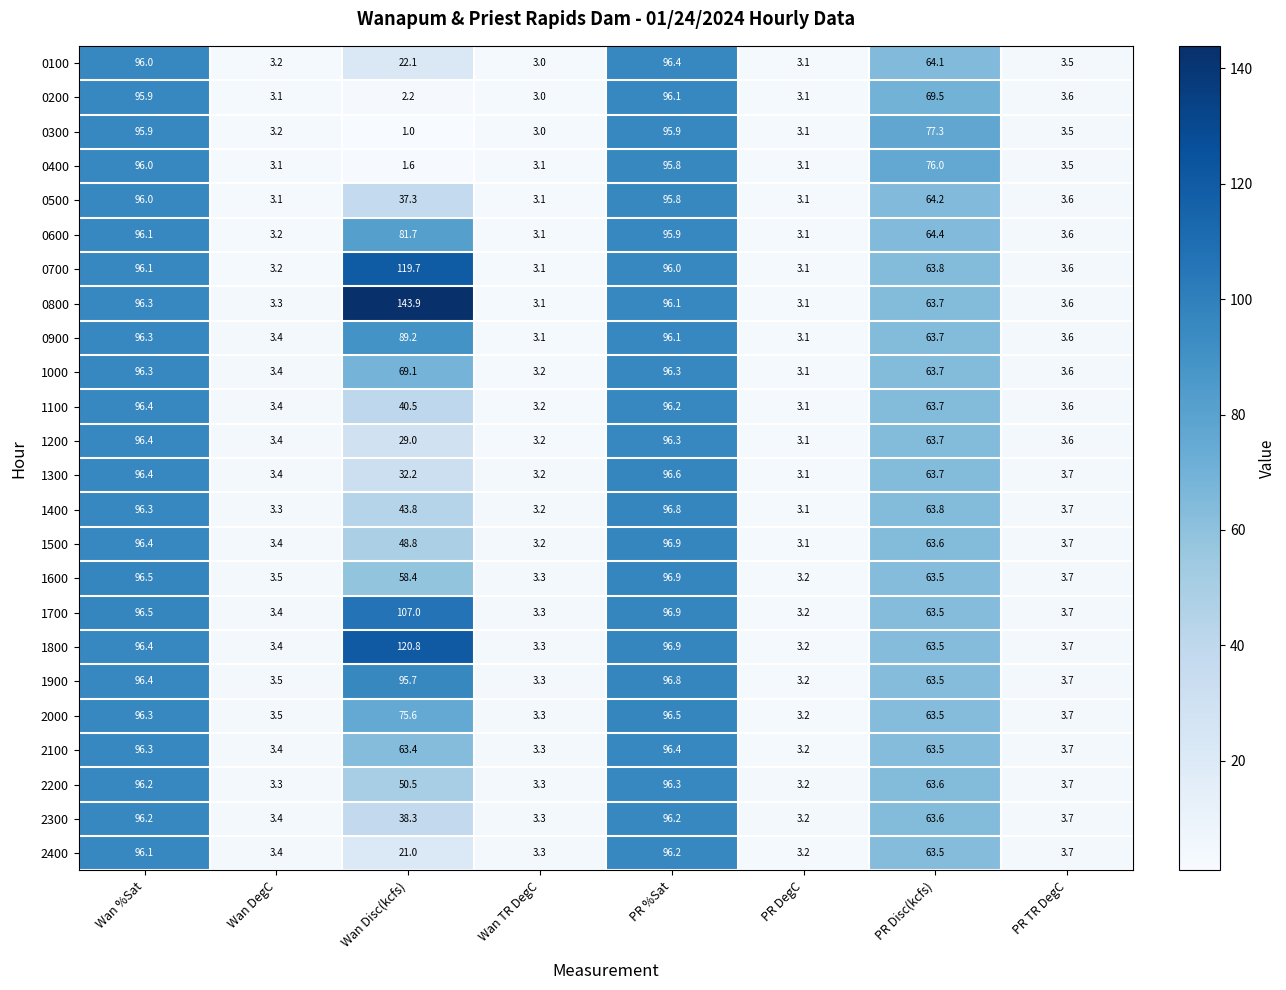

At which category does the chart reach its peak across all series?

Wan Disc(kcfs)